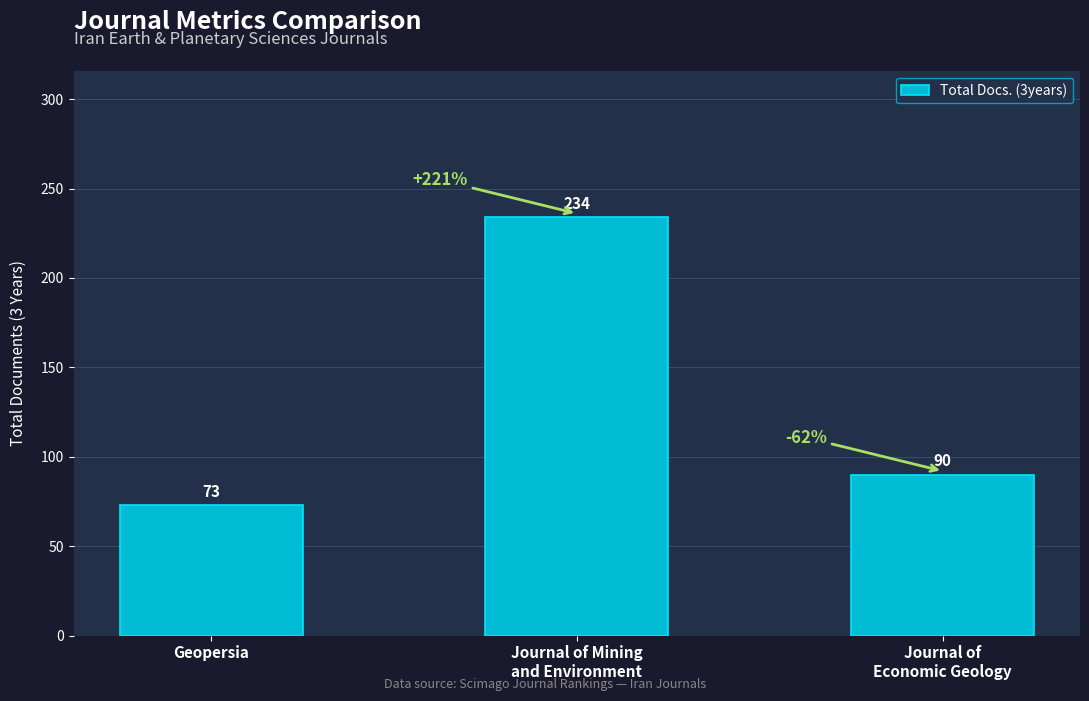

How many values are between 73 and 234?

3